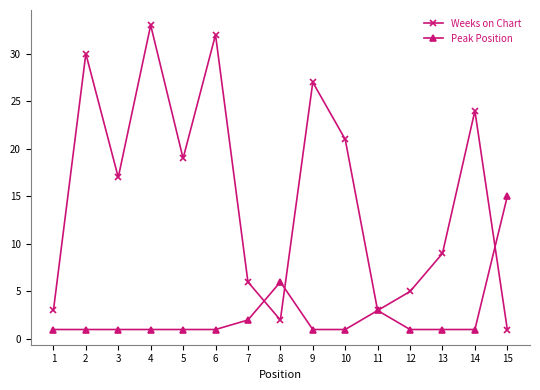

Which category has the highest value in the Peak Position series?

15